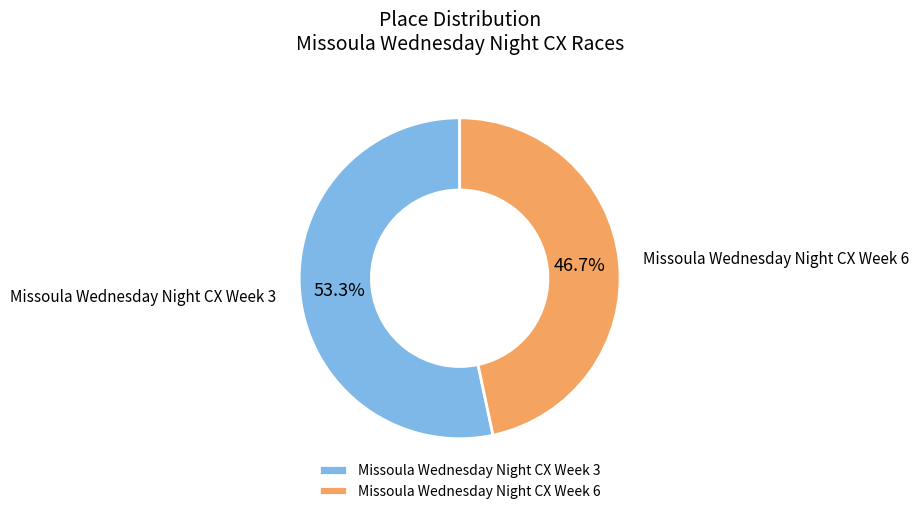

True or false: Missoula Wednesday Night CX Week 6 accounts for 58% of the total.

False